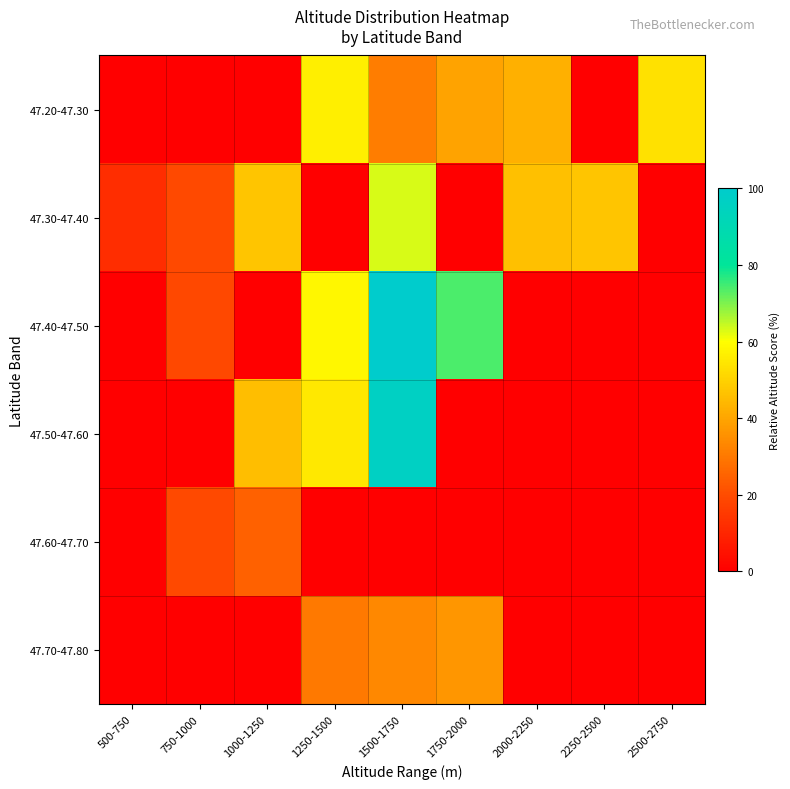

Which has a higher value, 2000-2250 or 1250-1500?

1250-1500